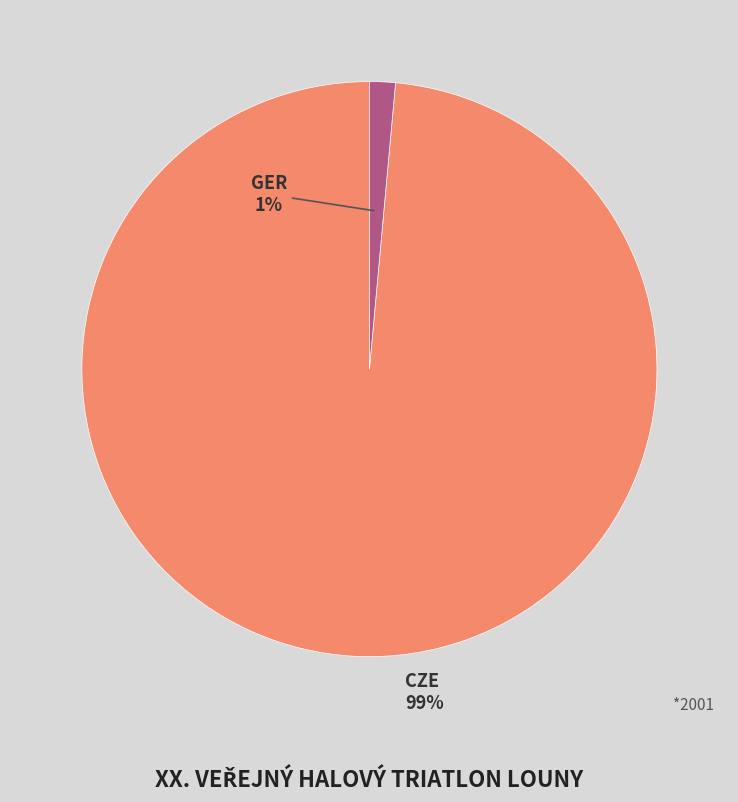

How many segments does this pie chart have?

2